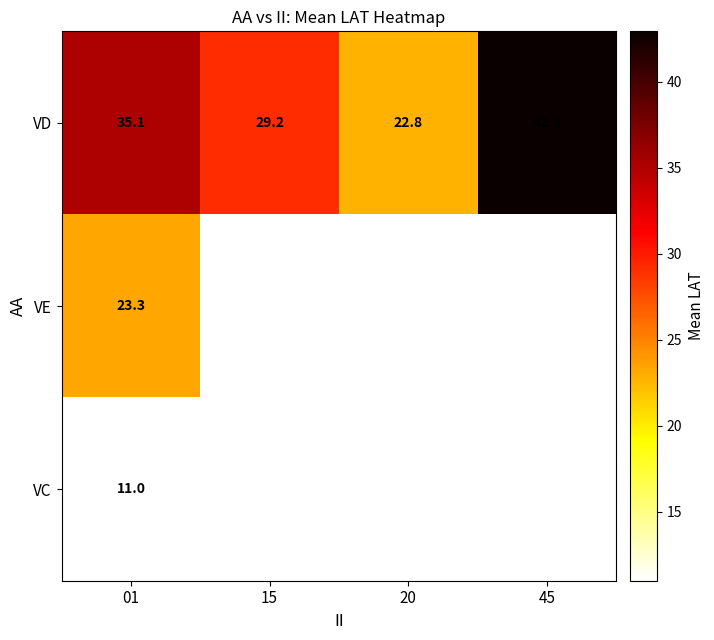

Which category has the highest value in the VD series?

45